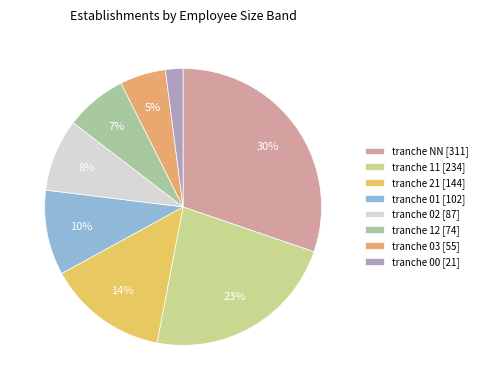

Is there any slice that represents more than half of the pie?

No